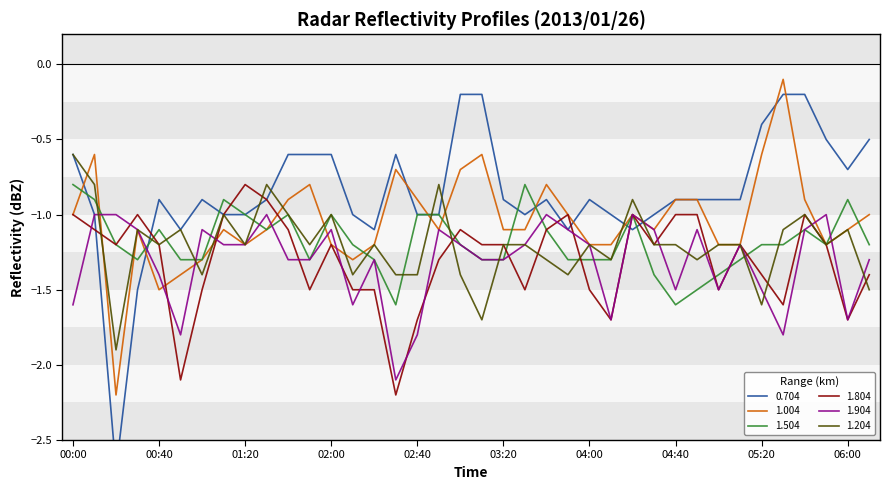

True or false: 1.904 has a value of -1.0 at 03:40.

True